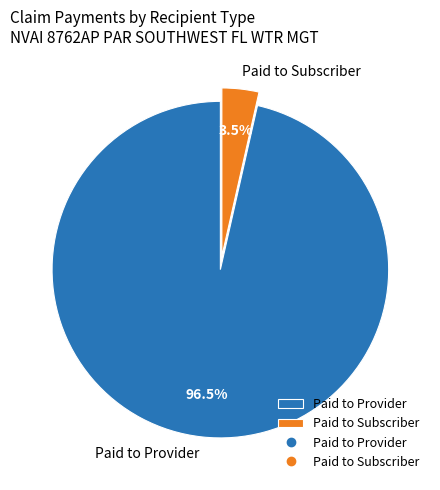

Between Paid to Subscriber and Paid to Provider, which is larger?

Paid to Provider